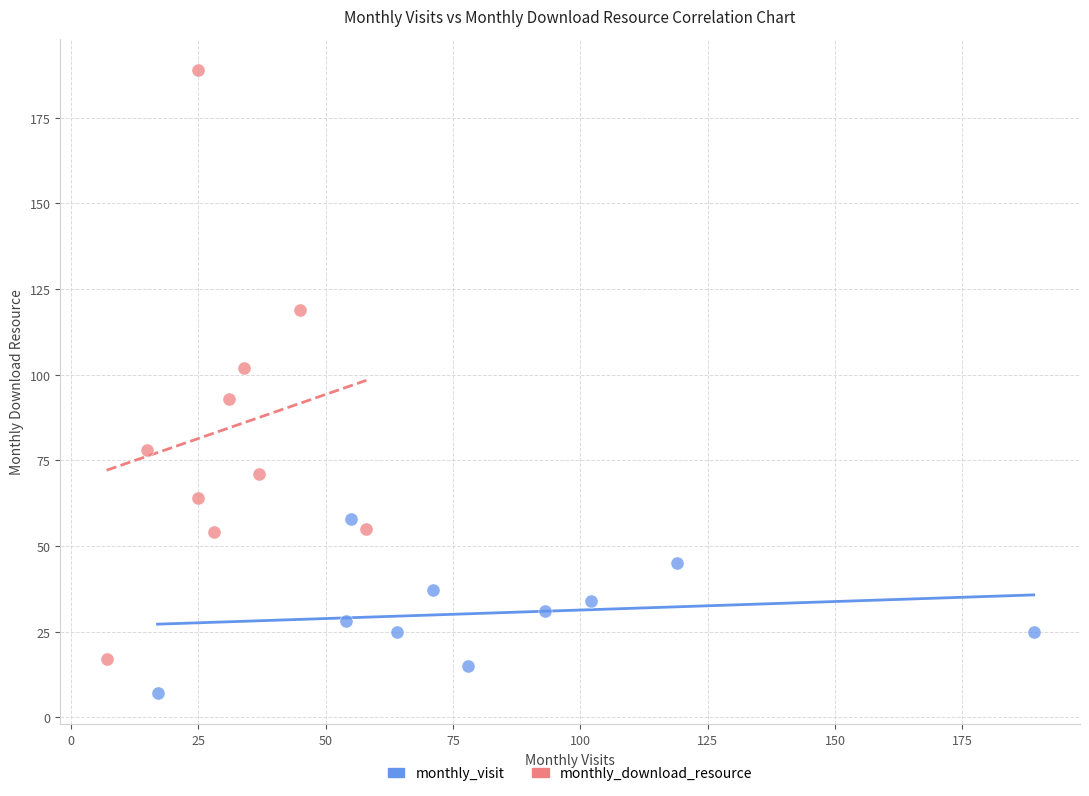

Which series reaches the minimum Y coordinate?

monthly_visit